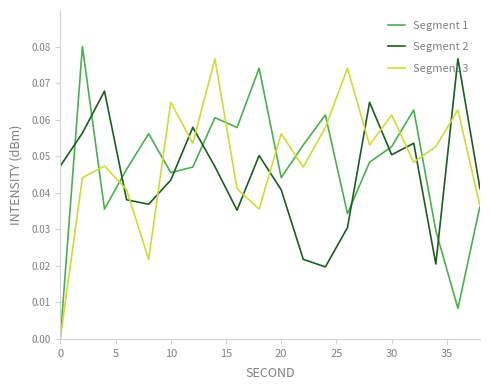

True or false: Segment 3 and Segment 2 intersect in this chart.

True